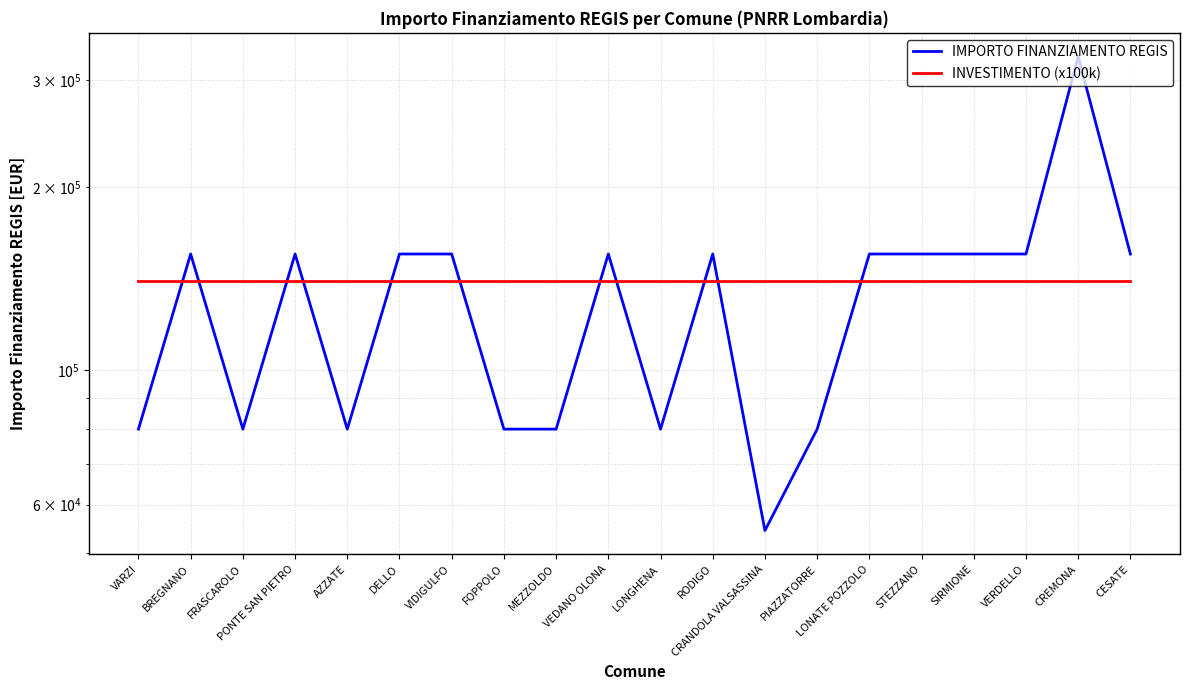

Where does the IMPORTO FINANZIAMENTO REGIS series first go above 155234?

CREMONA